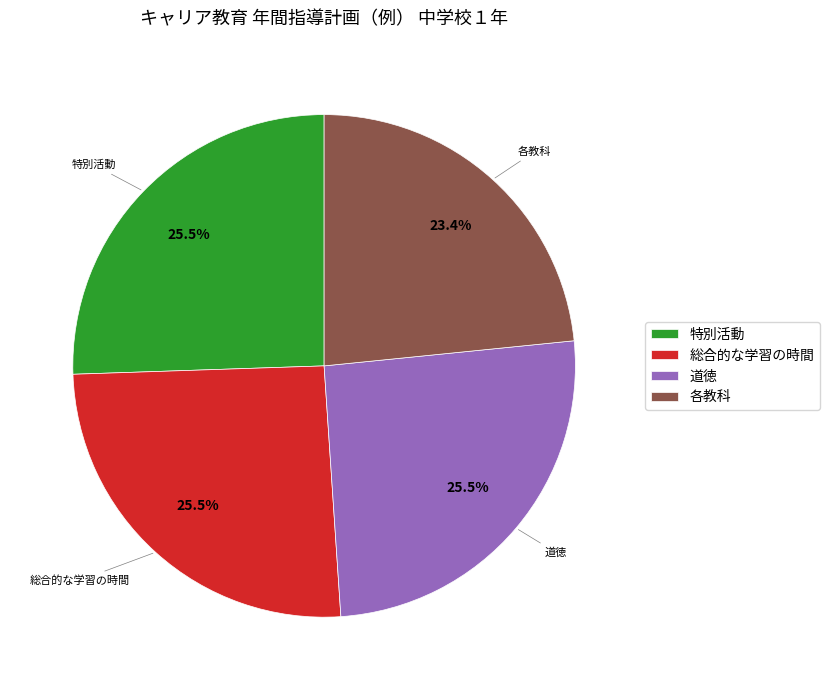

To the nearest percent, what is the difference between the largest and smallest slice percentages?

2%